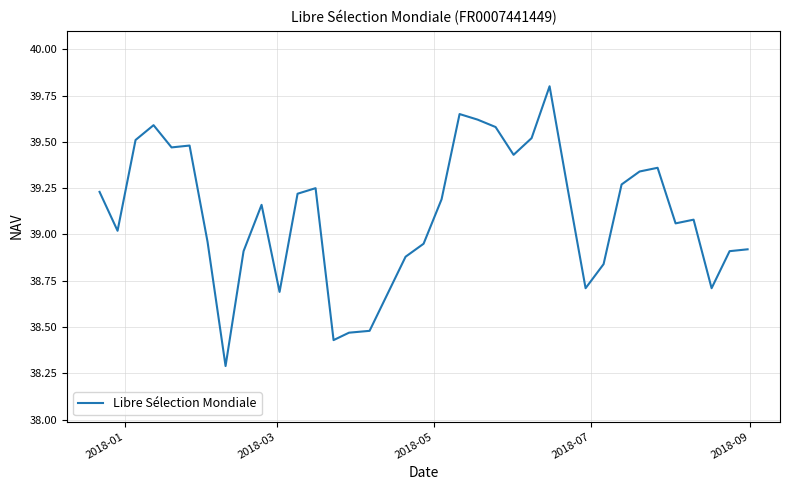

What is the difference between the maximum and minimum values?

1.5